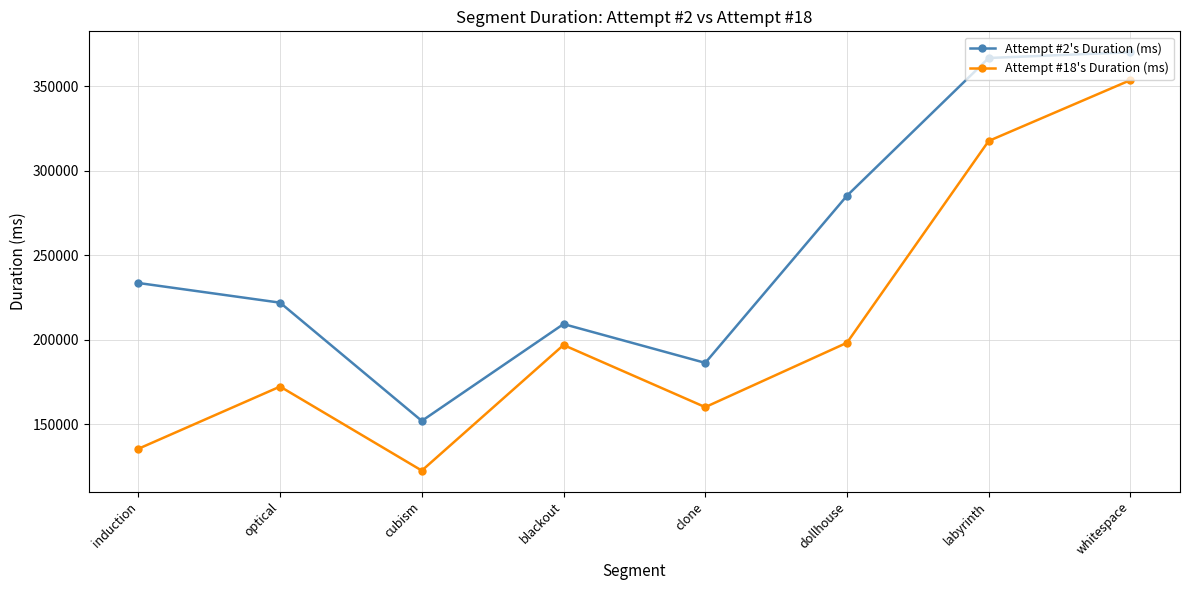

How many distinct data groups are displayed?

2